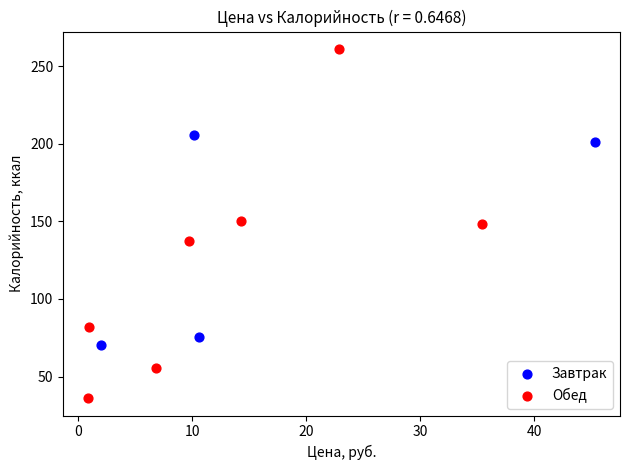

Which series contains the highest Y value?

Обед